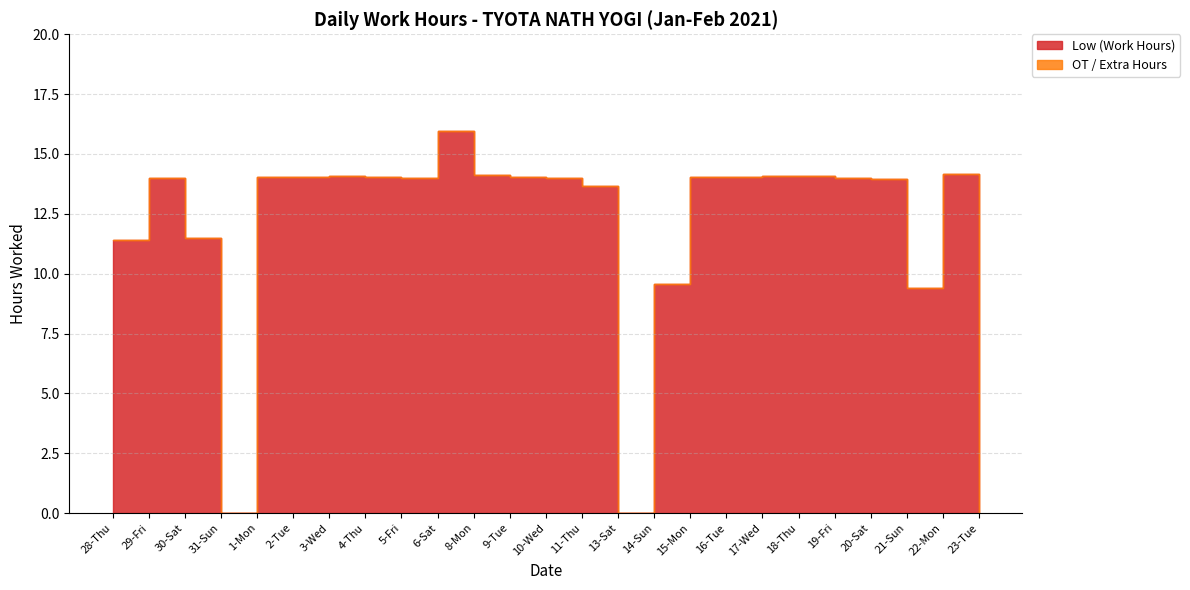

List the series in order of their peak value, highest first.

Low (Work Hours), OT / Extra Hours